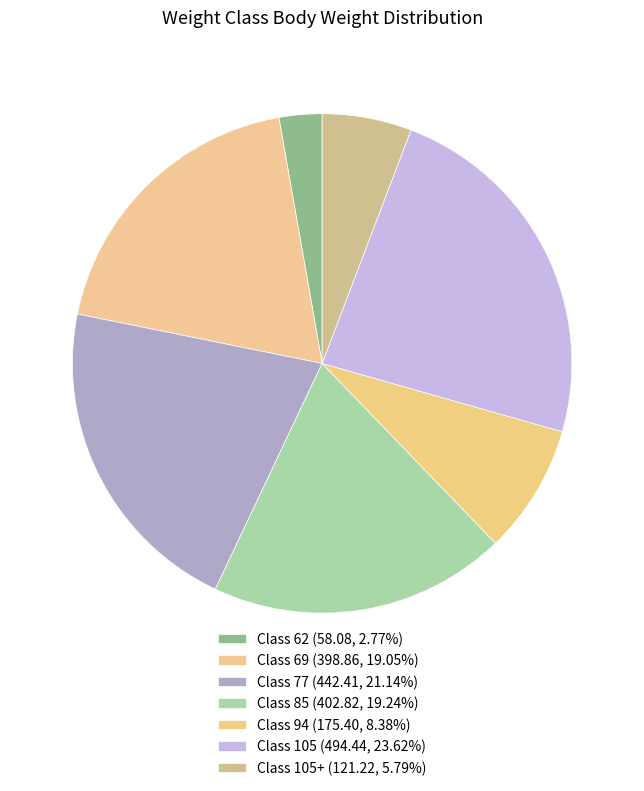

Count the number of slices in the pie.

7